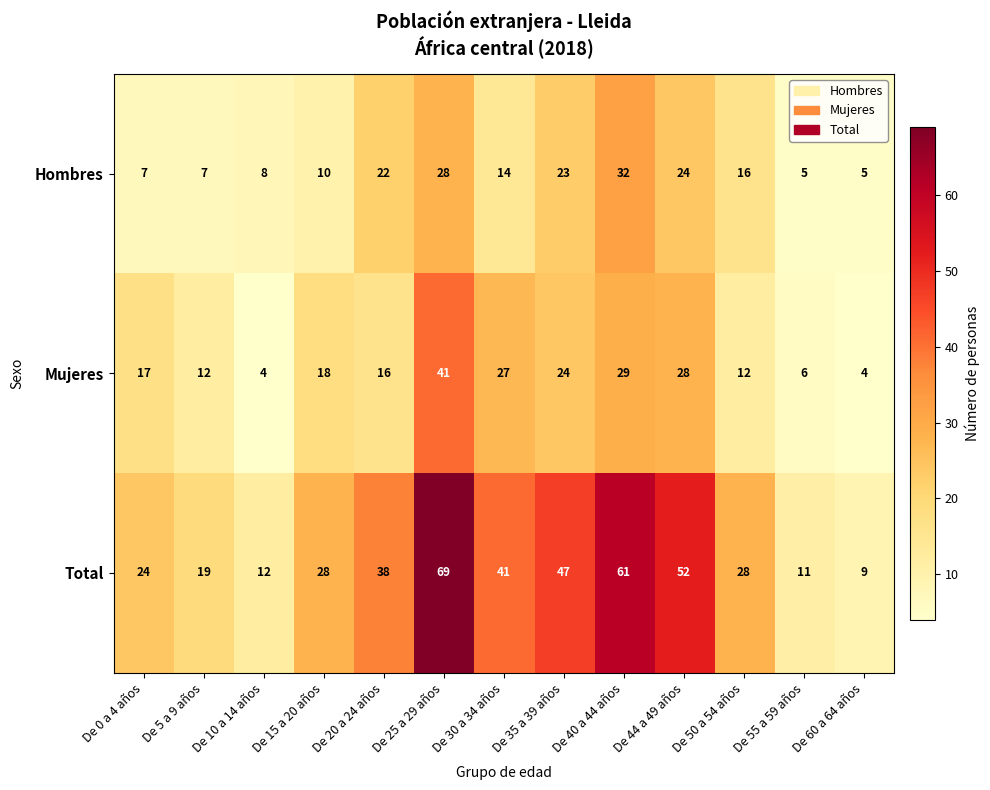

What is the lowest value of the Mujeres series?

4